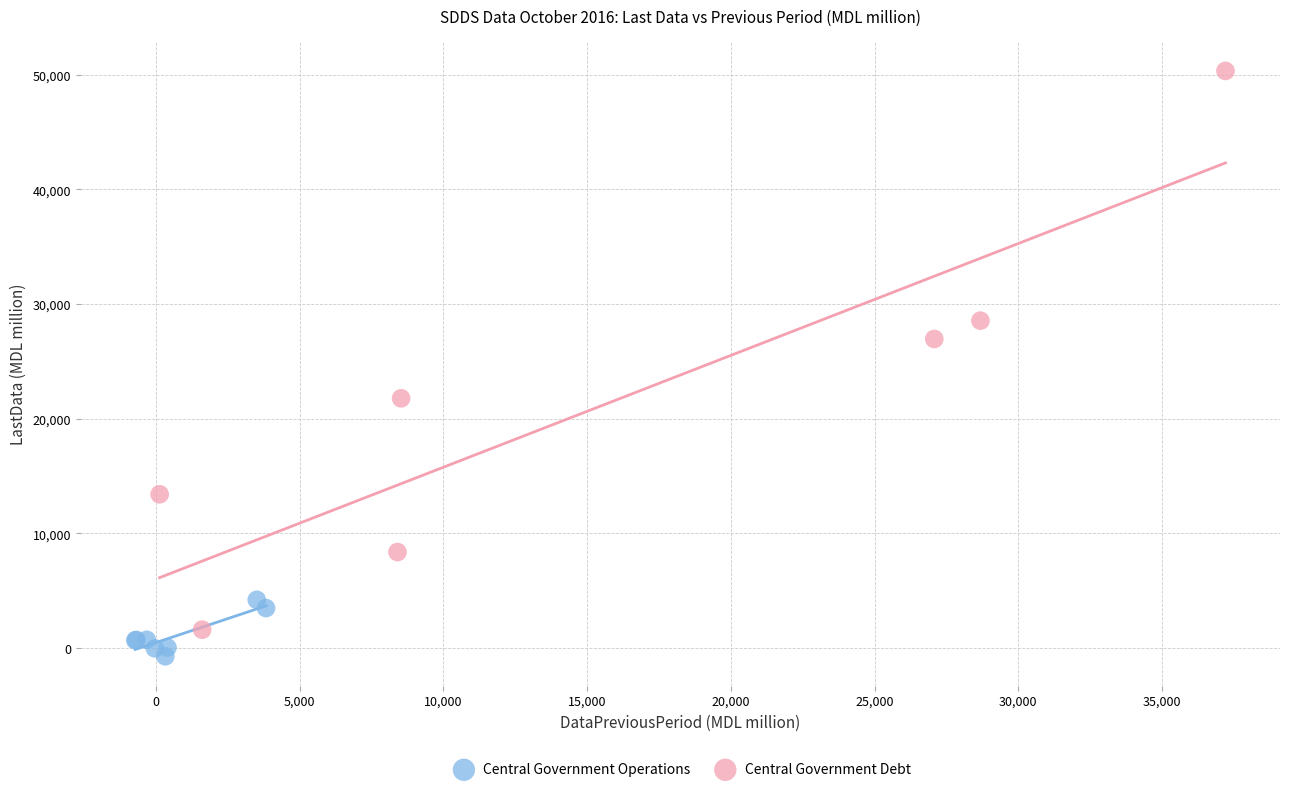

What are all the series names shown in the legend?

Central Government Operations, Central Government Debt